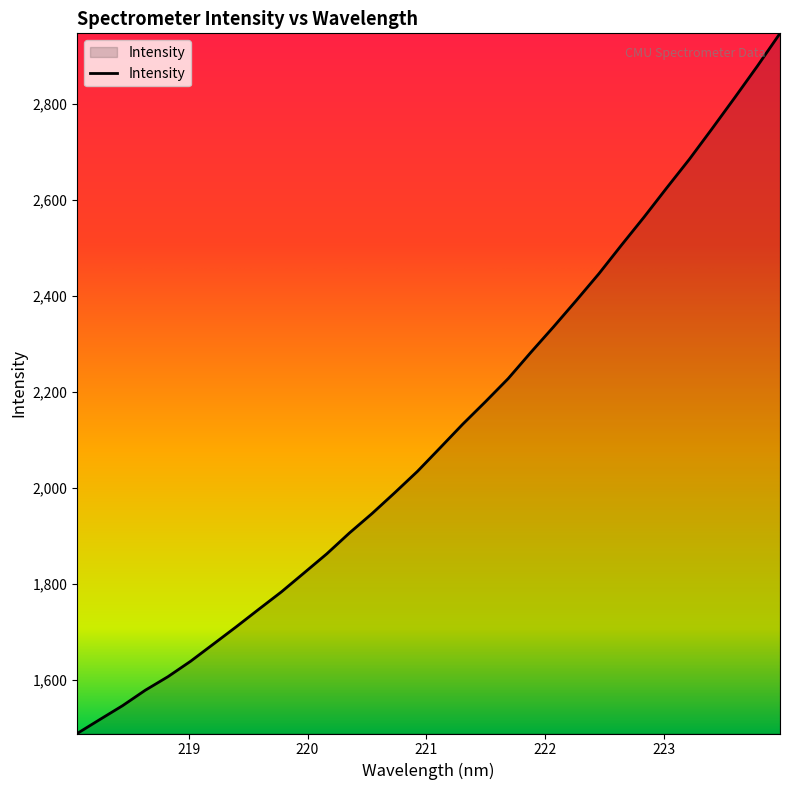

What is the difference between the maximum and minimum values?

1458.5